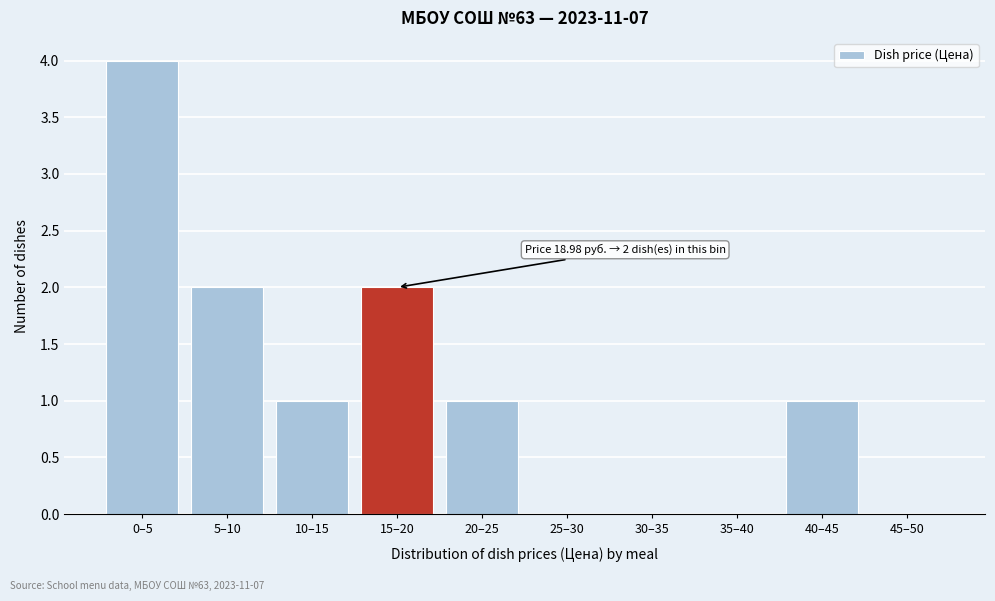

Reading left to right, extract all data points from this chart.

0–5=4	5–10=2	10–15=1	15–20=2	20–25=1	25–30=0	30–35=0	35–40=0	40–45=1	45–50=0